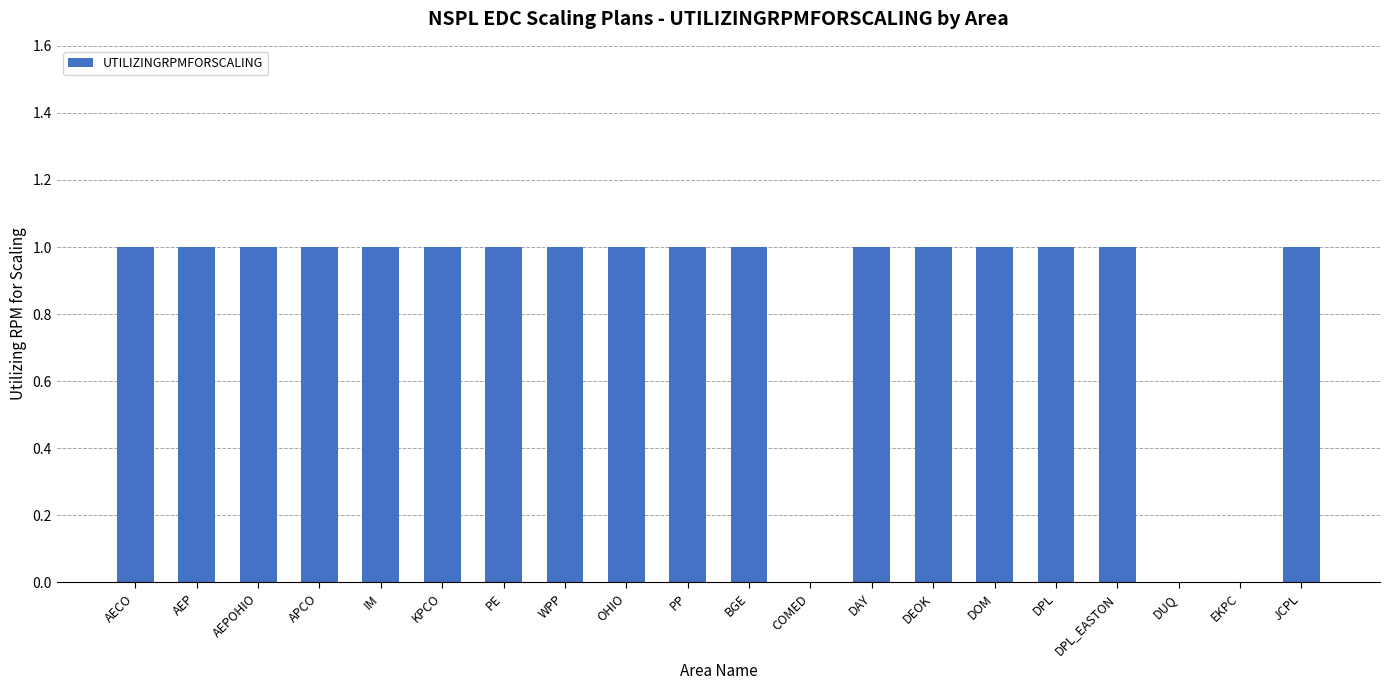

How many series are shown in this chart?

1